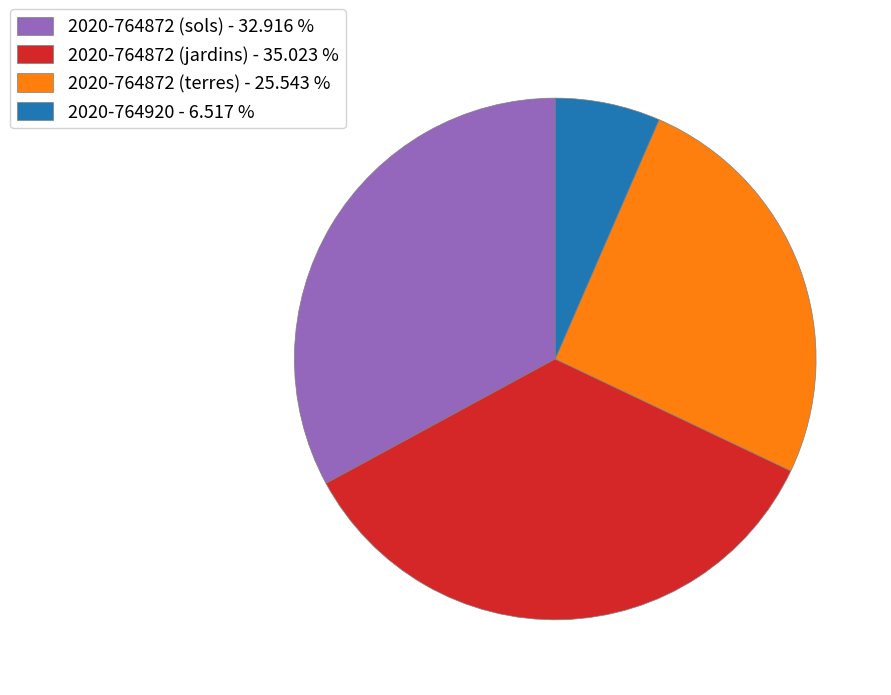

Combined, do 2020-764872 (terres) and 2020-764872 (jardins) account for over 50%?

Yes